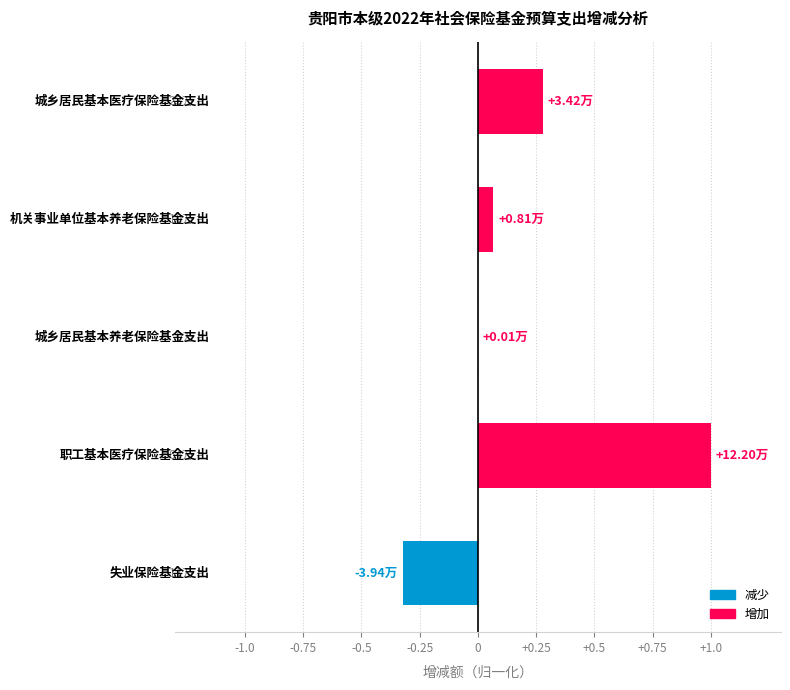

What is the sum of all values?

1.0